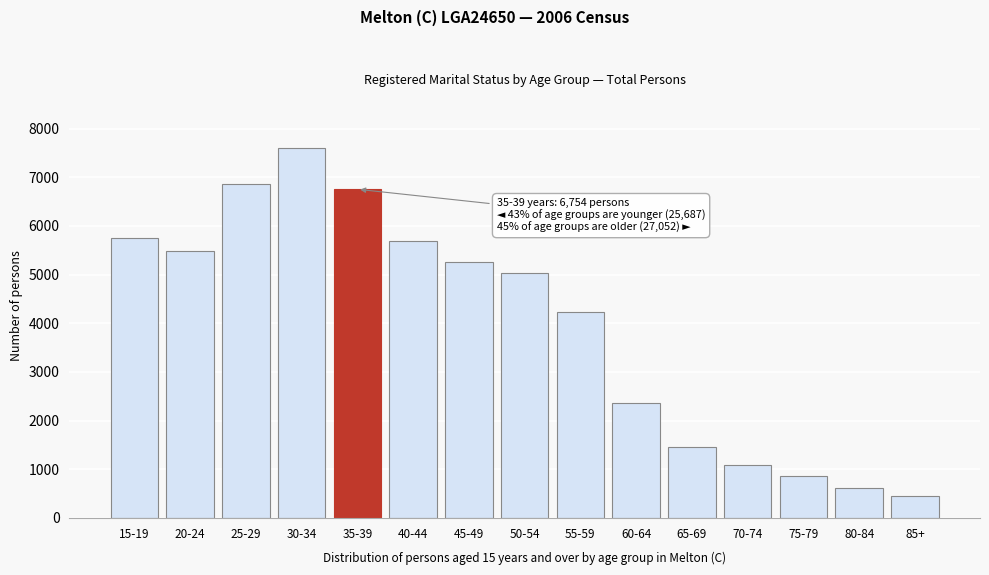

Reading right to left, what are all the values shown in this chart?

452	616	853	1092	1467	2367	4224	5033	5260	5688	6754	7601	6862	5482	5742